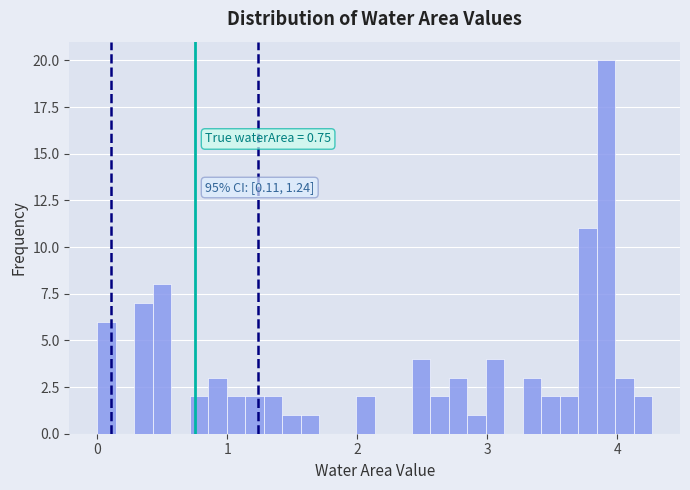

Read against the x-axis, roughly where is the centre of the tallest bar?

3.9